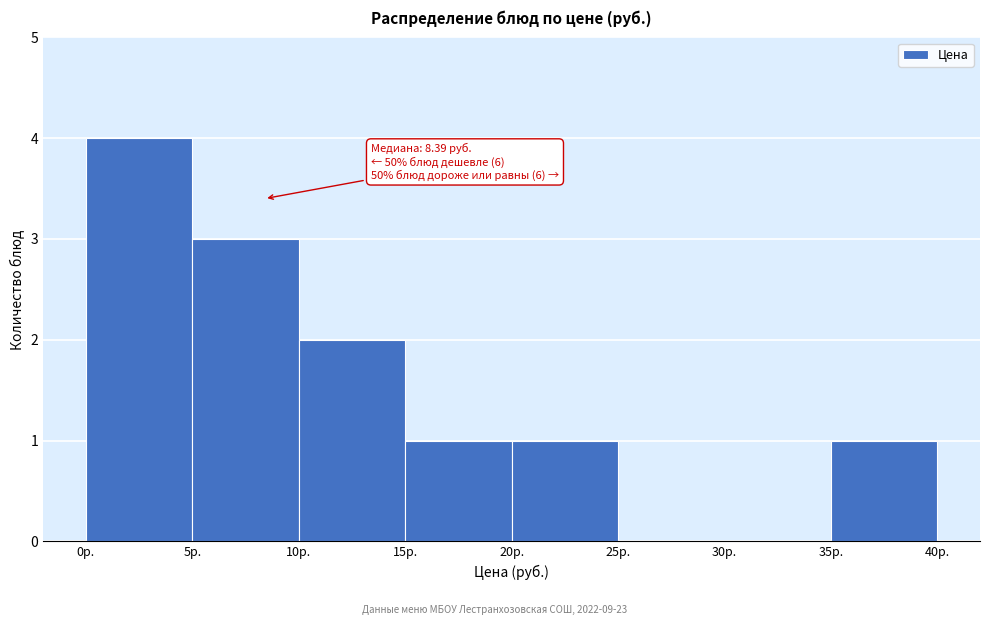

Over which range of the x-axis is the bar tallest?

0 to 5